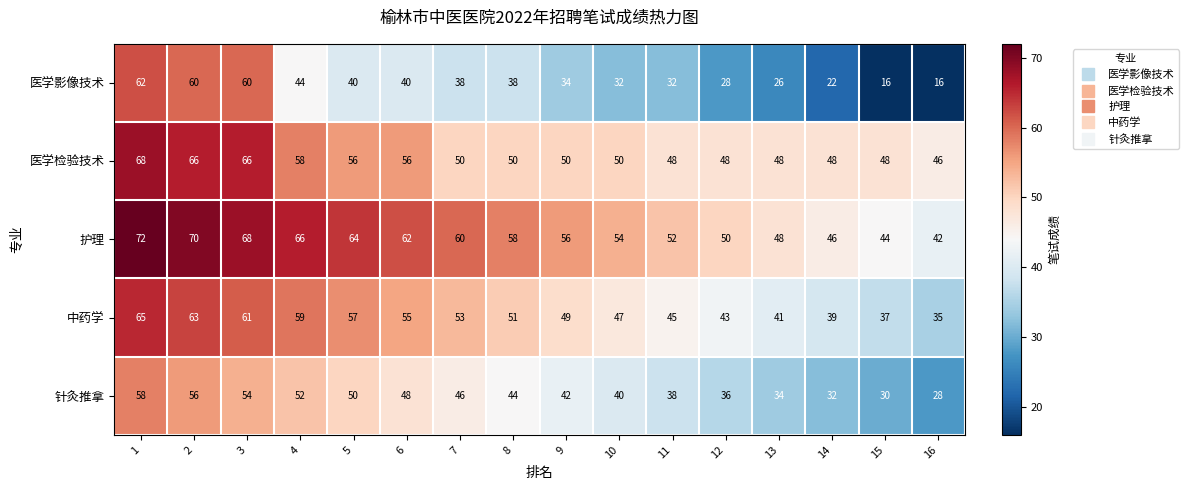

What is the sum of all 医学检验技术 values?

856